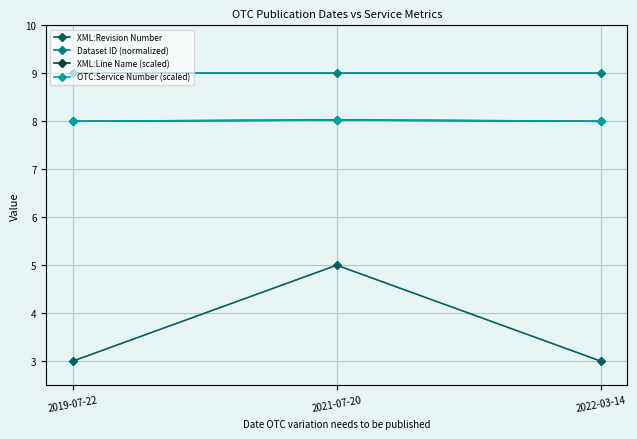

Which series has the widest spread of values?

XML:Revision Number